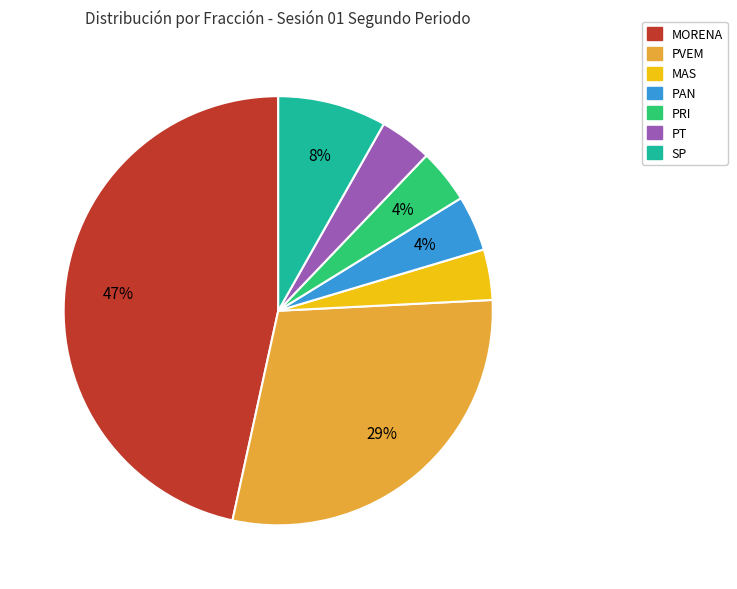

Which category has the biggest portion of the pie?

MORENA